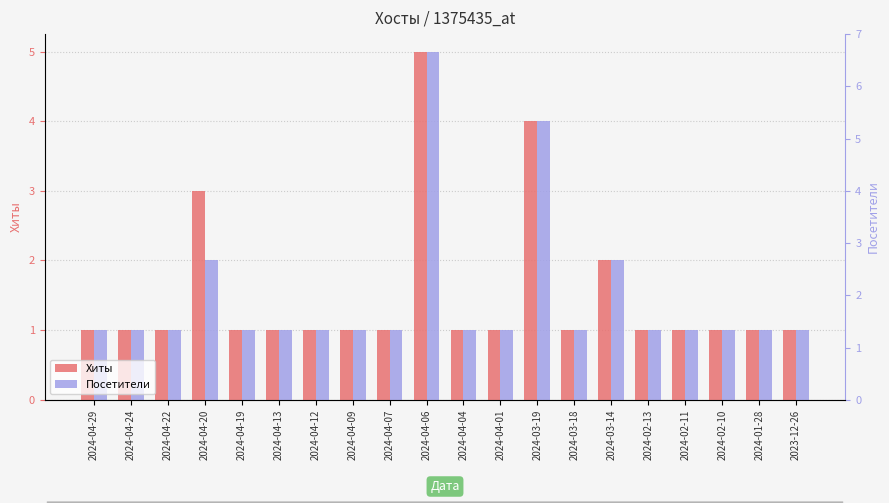

List the series in order of their overall mean, lowest first.

Посетители, Хиты